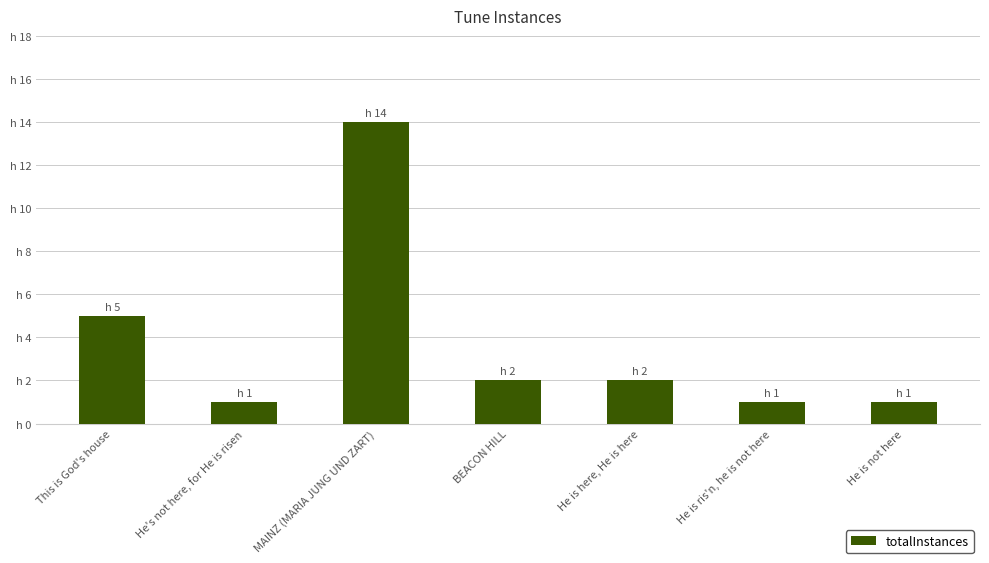

Are the bars horizontal?

No